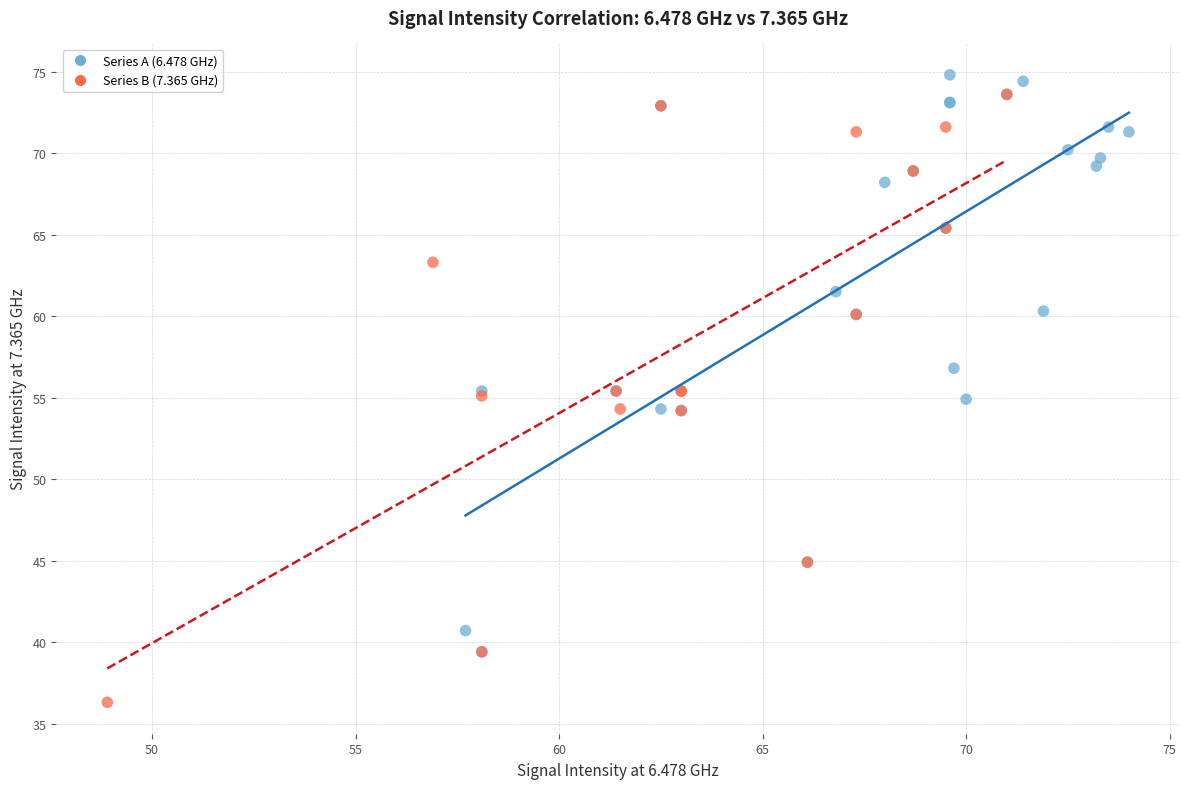

Which series has the widest spread of Y values?

Series B (7.365 GHz)